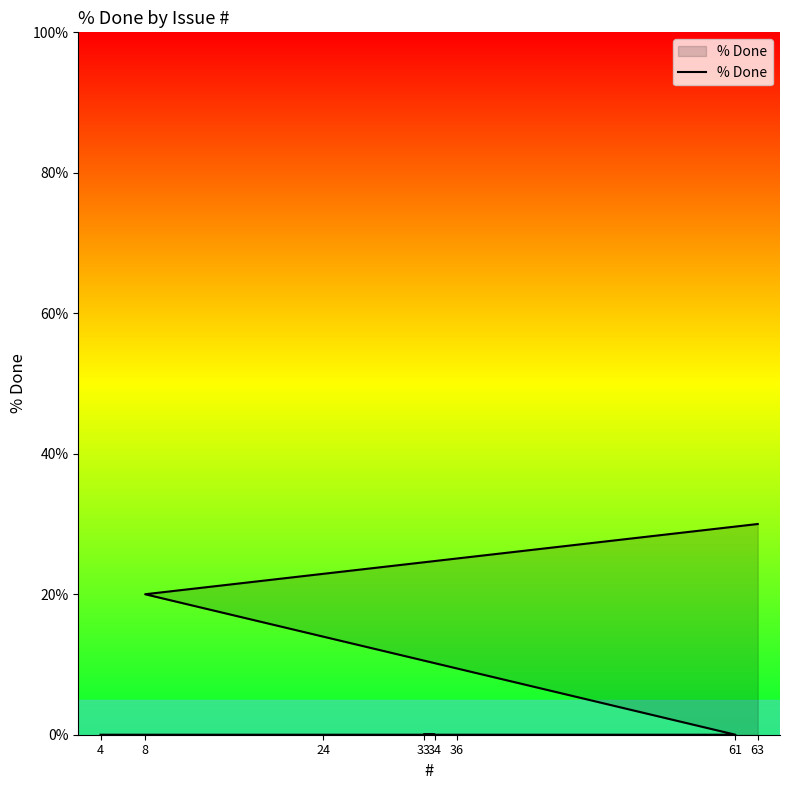

Is it true that the value at 36 is 11?

False